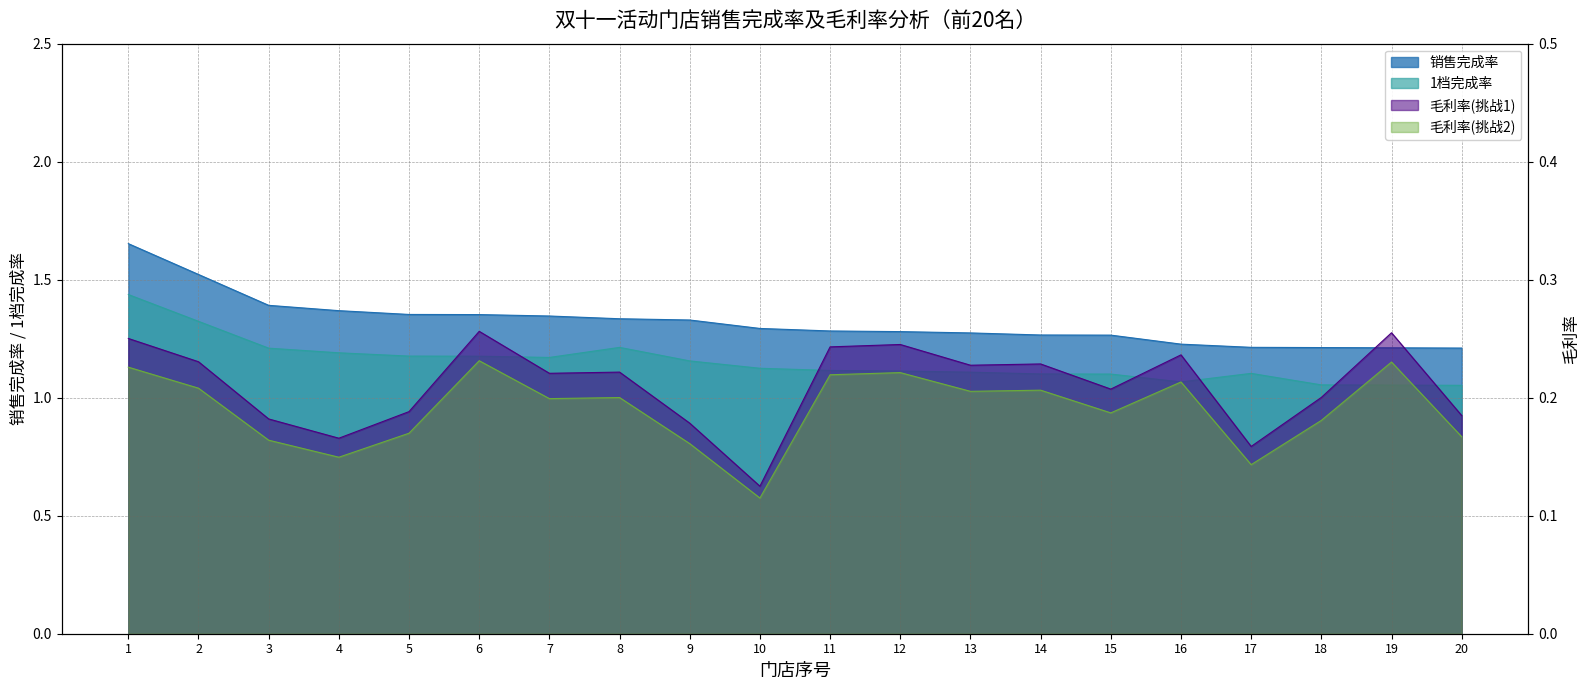

True or false: 1档完成率 and 毛利率_挑战1 intersect in this chart.

False